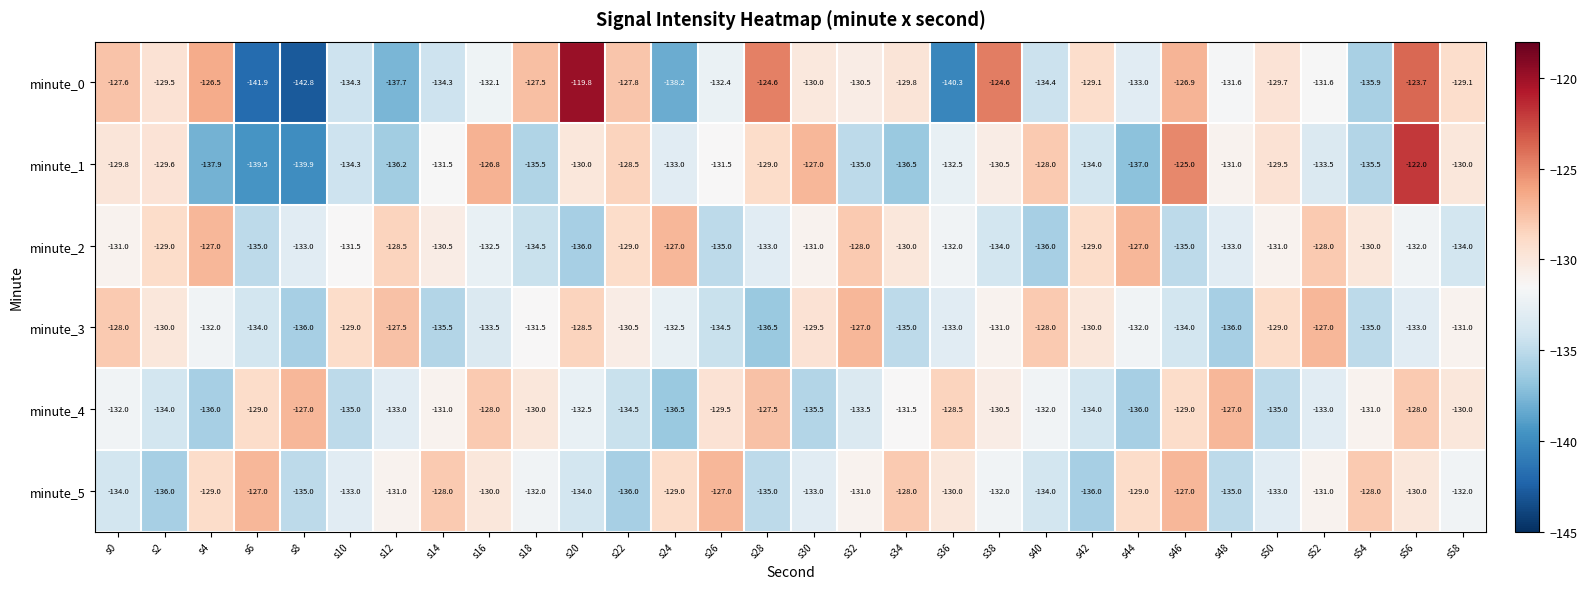

Read the minute_0 value at s36.

-140.3